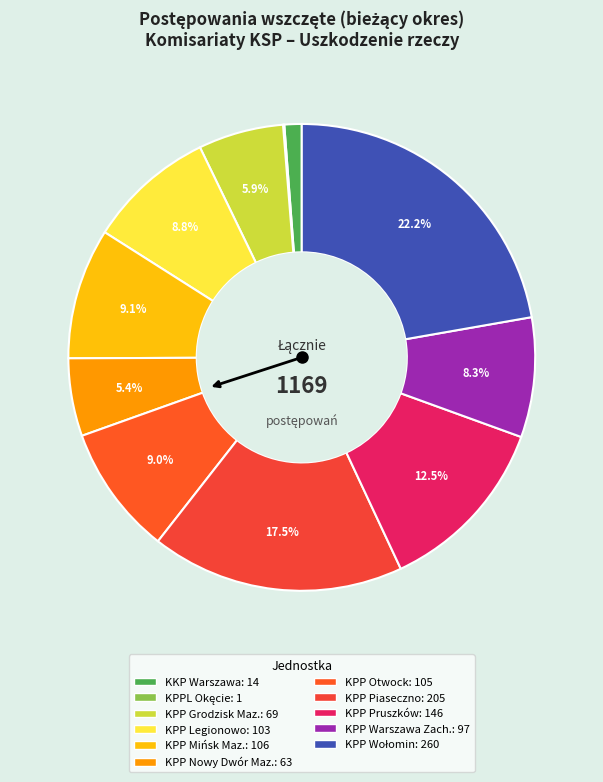

Is KPPL Okęcie the majority of the pie?

No